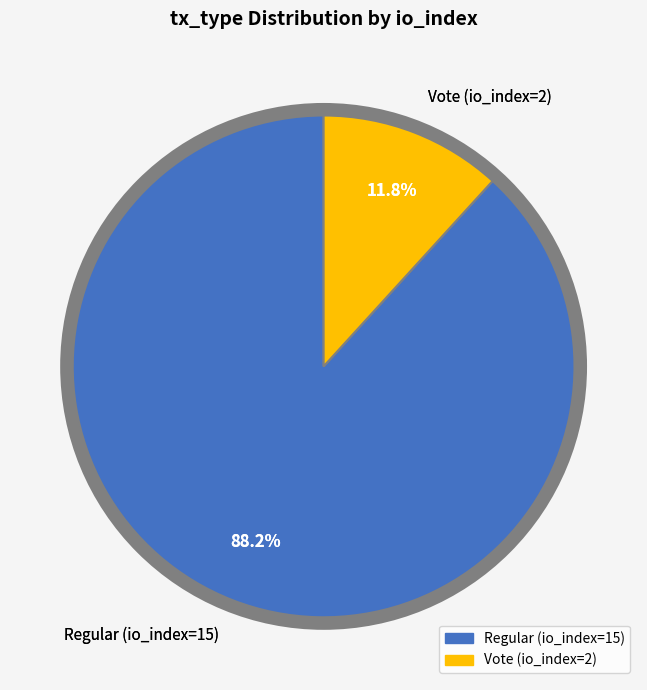

Which category has the biggest portion of the pie?

Regular (io_index=15)